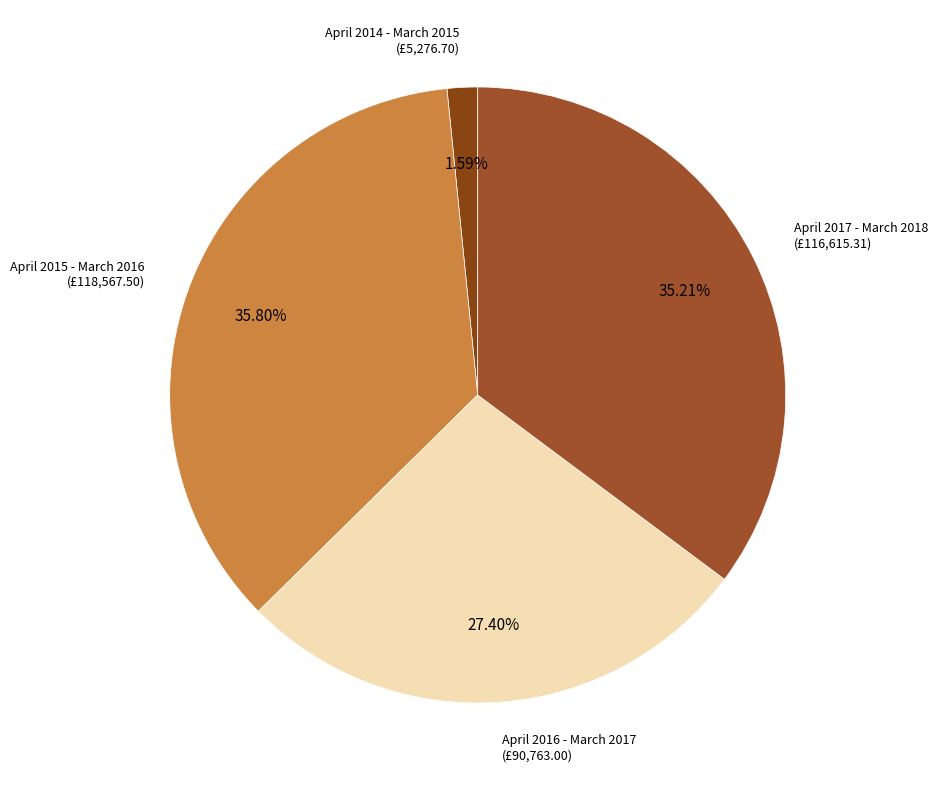

Count the number of slices in the pie.

4